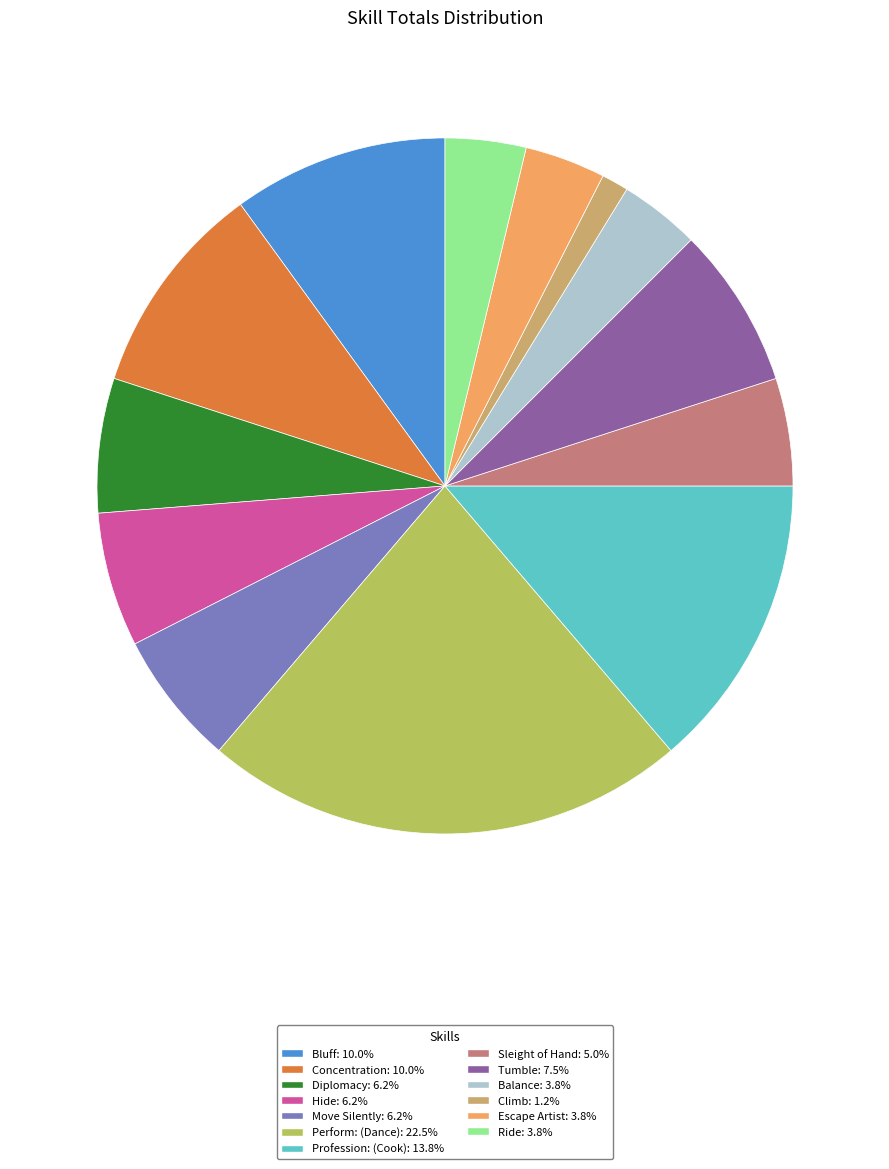

To the nearest percent, what is the difference between the largest and smallest slice percentages?

21%